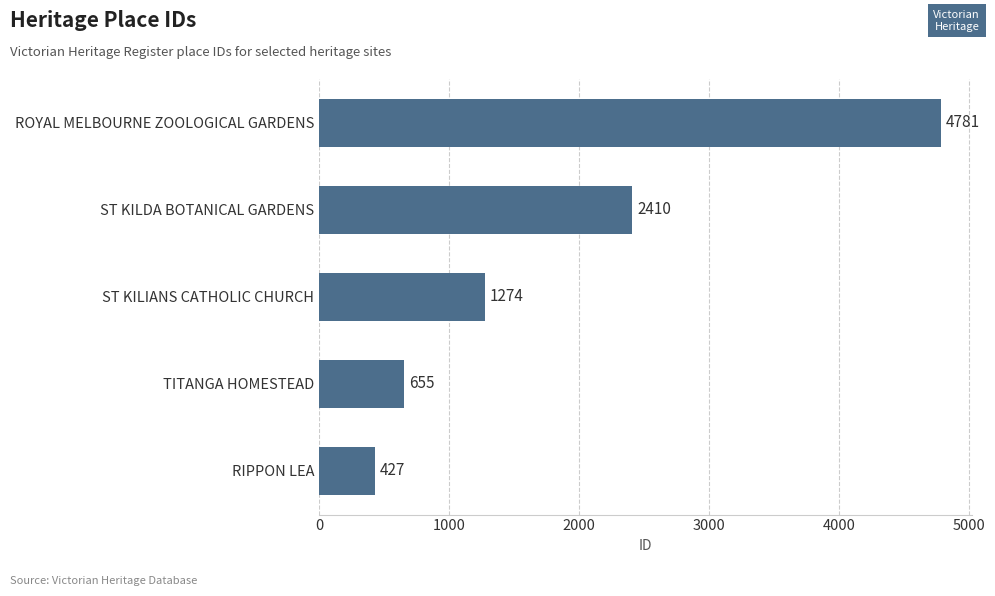

Approximately how many times larger is the value at TITANGA HOMESTEAD compared to ST KILDA BOTANICAL GARDENS?

0.3